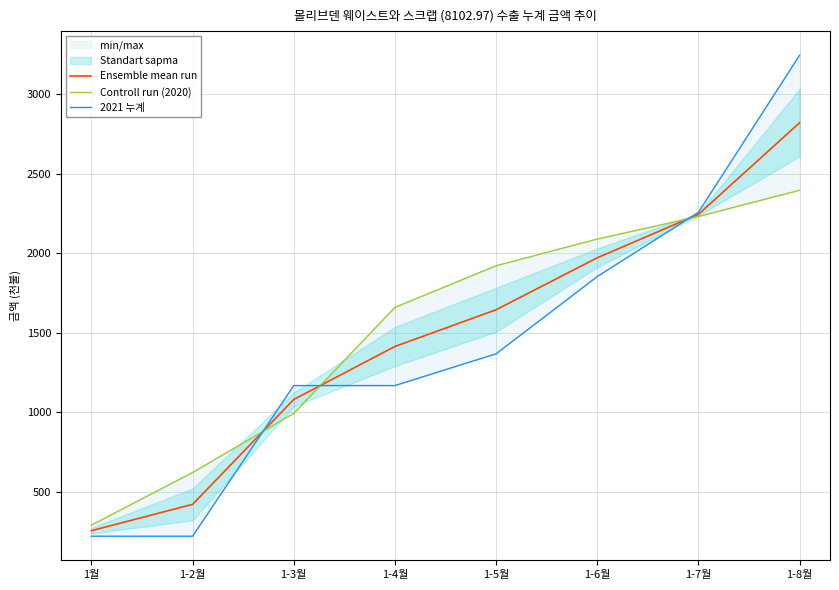

Which category has the highest value in the Controll run (2020) series?

1-8월